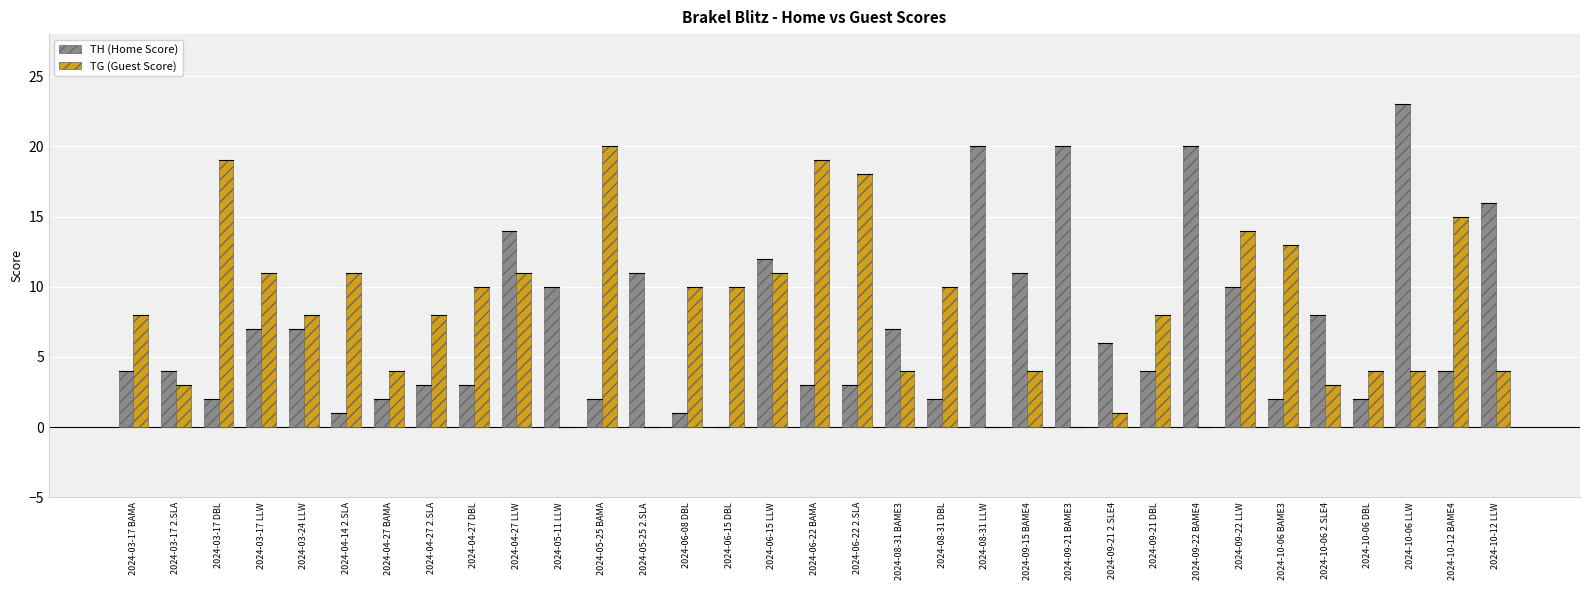

What is the average value of the TG (Guest Score) series?

8